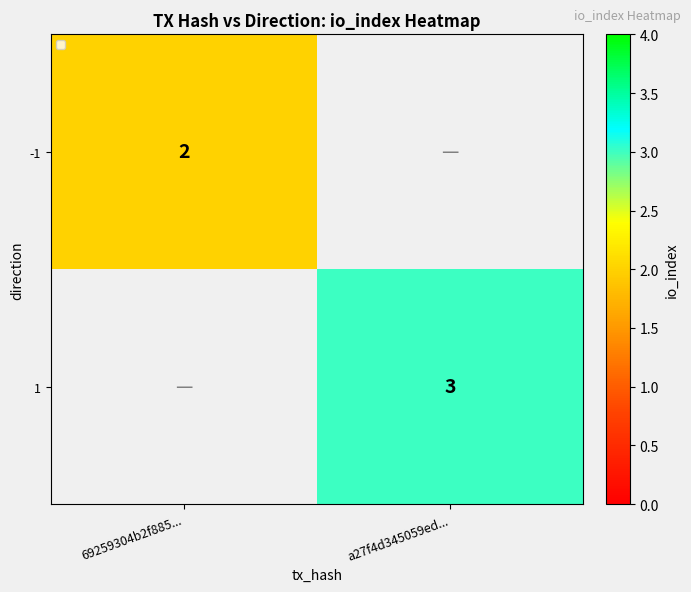

How many categories are shown in the chart?

2